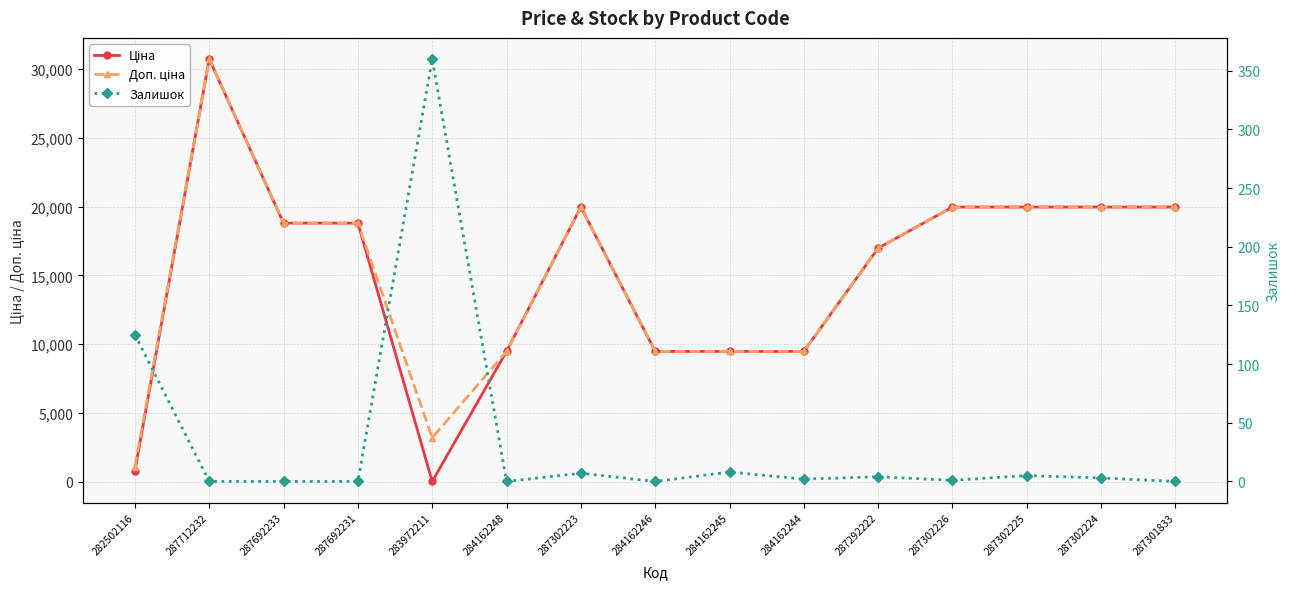

What is the label of the 9th point from the right?

287302223